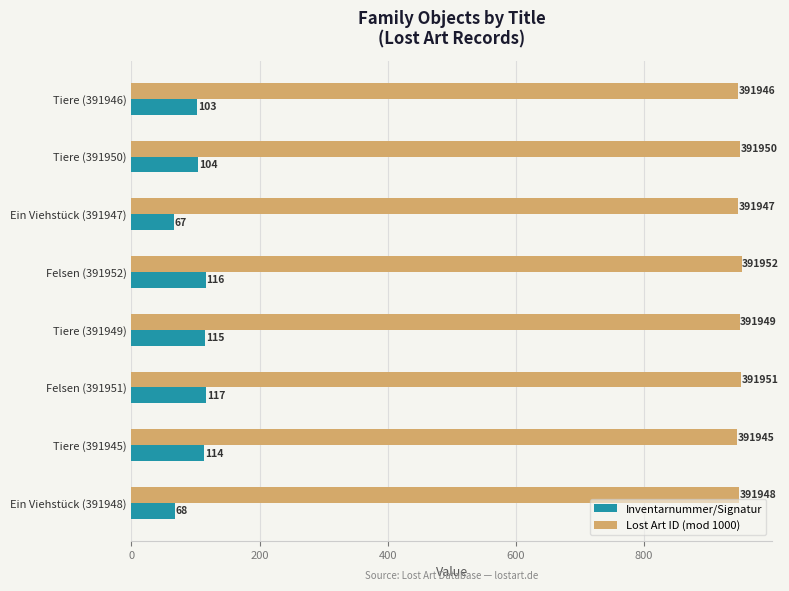

What is the total value across all series at Felsen (391951)?

1068